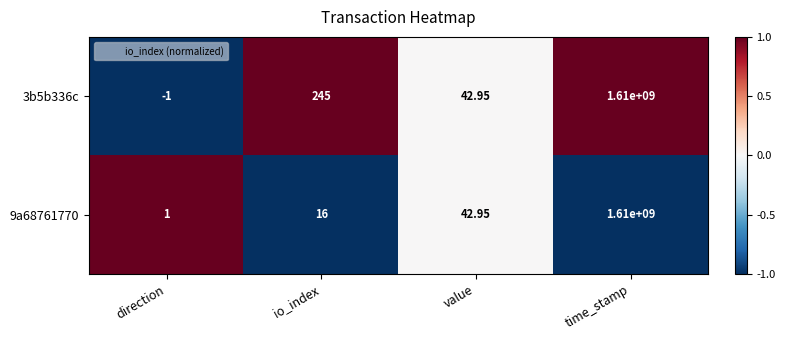

At which label is 9a68761770 closest to 805000000?

value